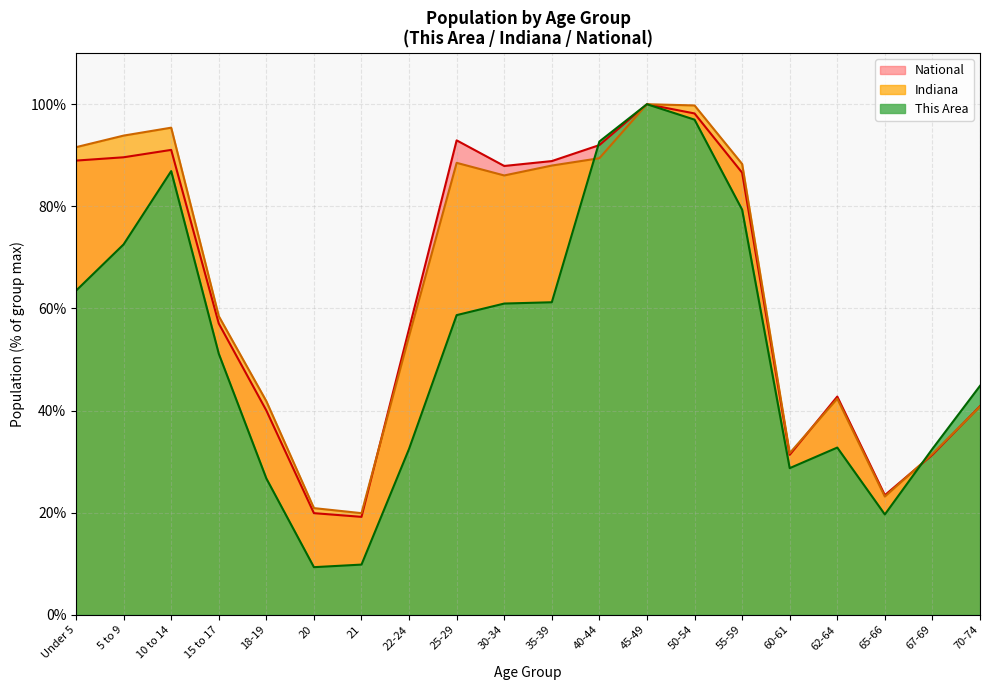

What are all the series names shown in the legend?

National, Indiana, This Area